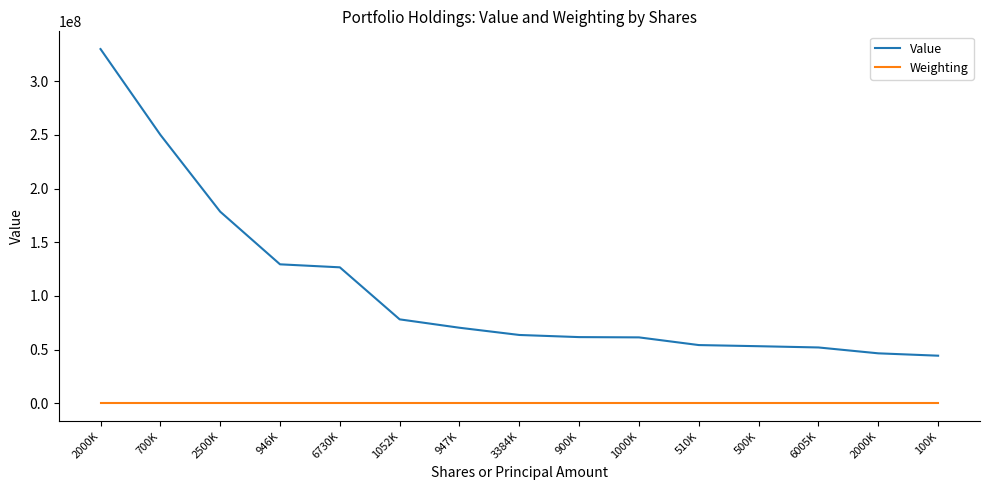

What is the label of the 9th point from the right?

947K